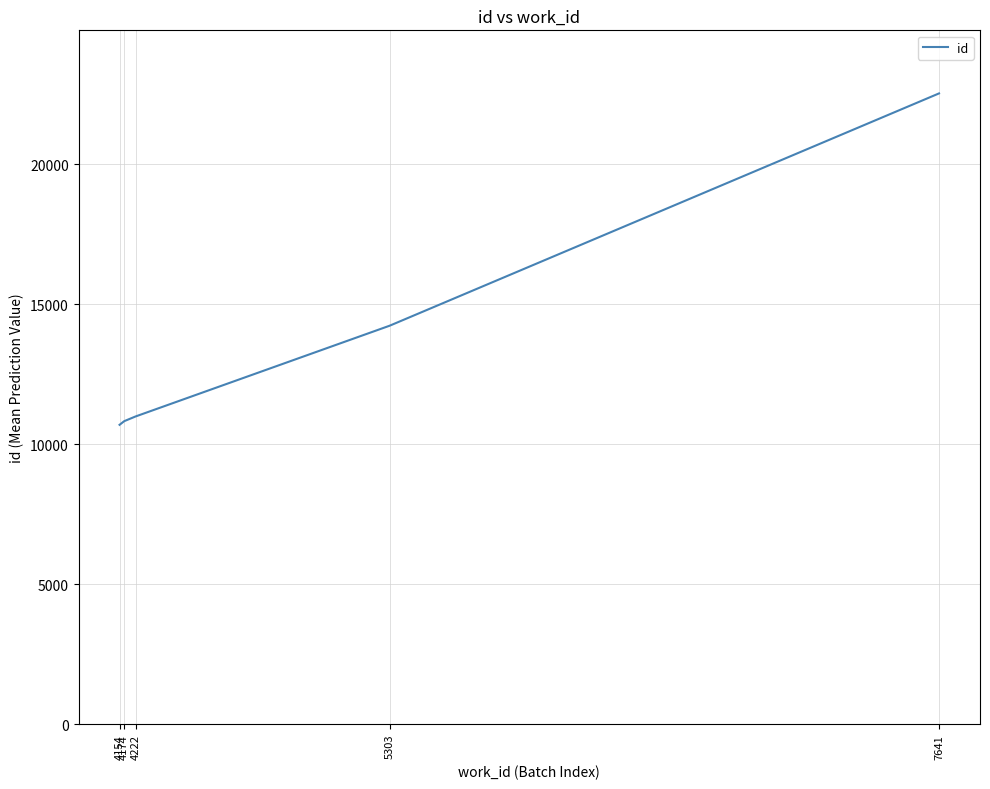

Is it true that the value at 4154 is 2898?

False